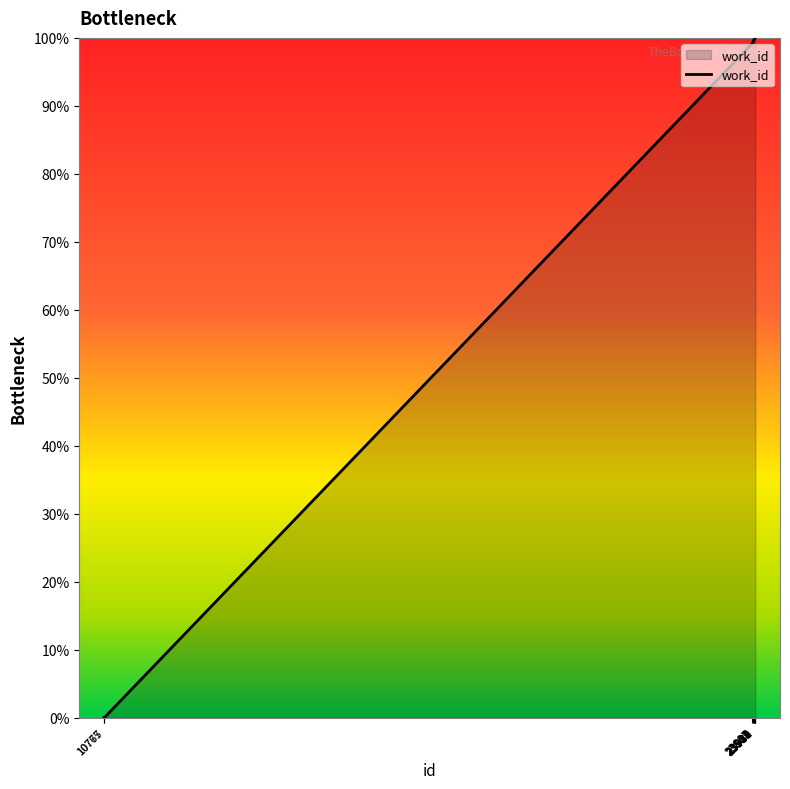

What is the change in value from 23887 to 23911?

+0.5